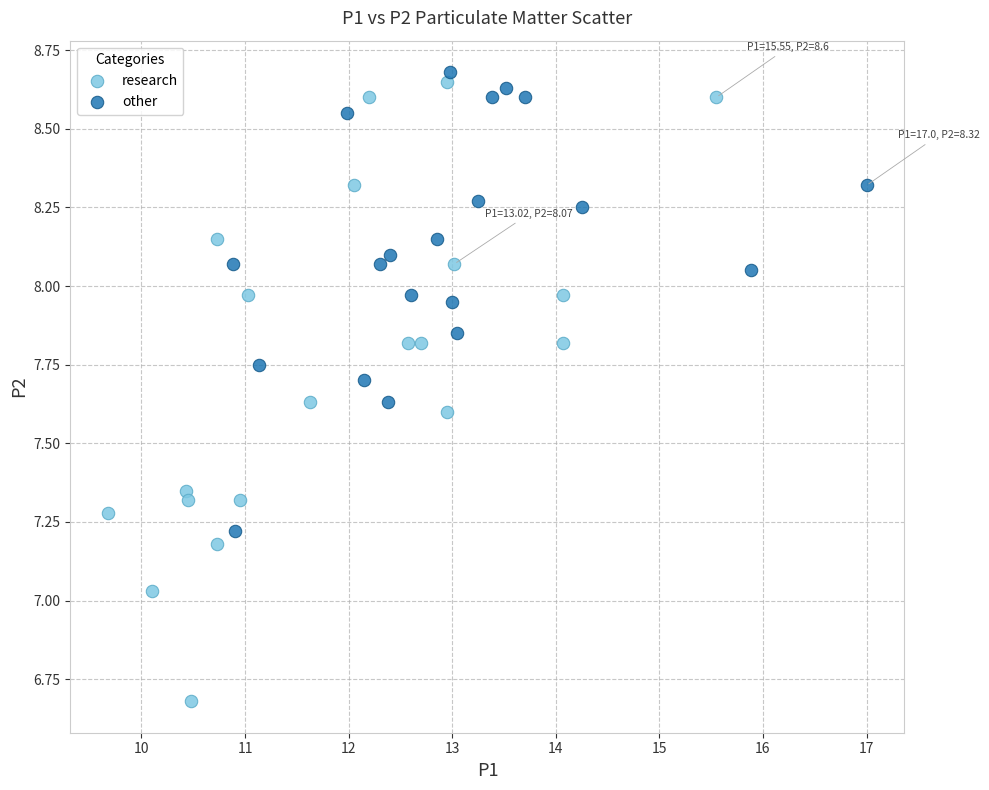

Which series reaches the minimum Y coordinate?

research